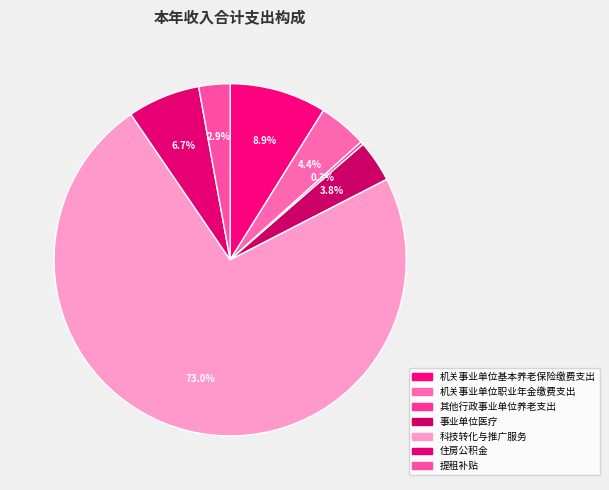

Which category accounts for the majority?

科技转化与推广服务